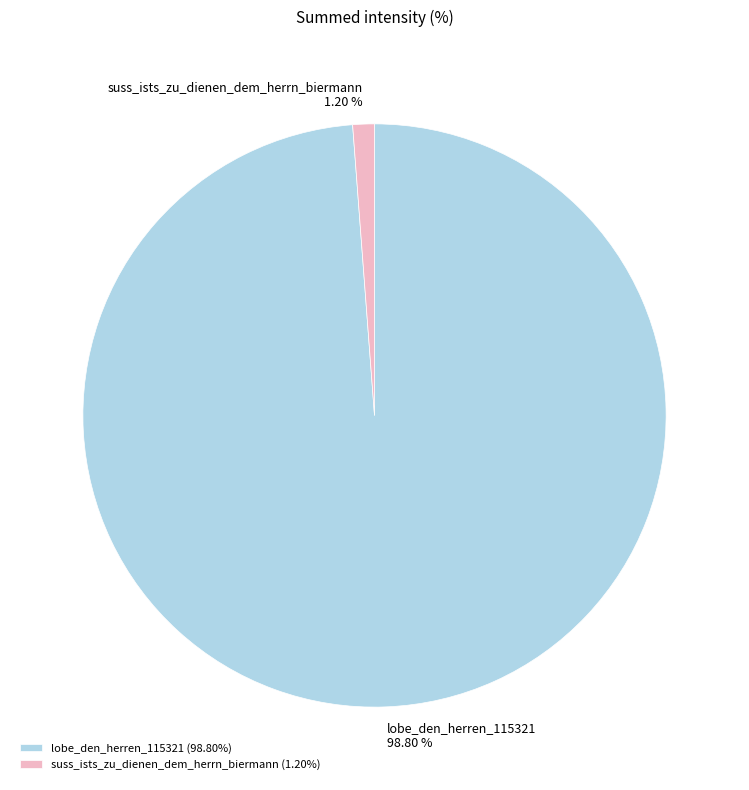

To the nearest percent, what portion does suss_ists_zu_dienen_dem_herrn_biermann represent?

1%